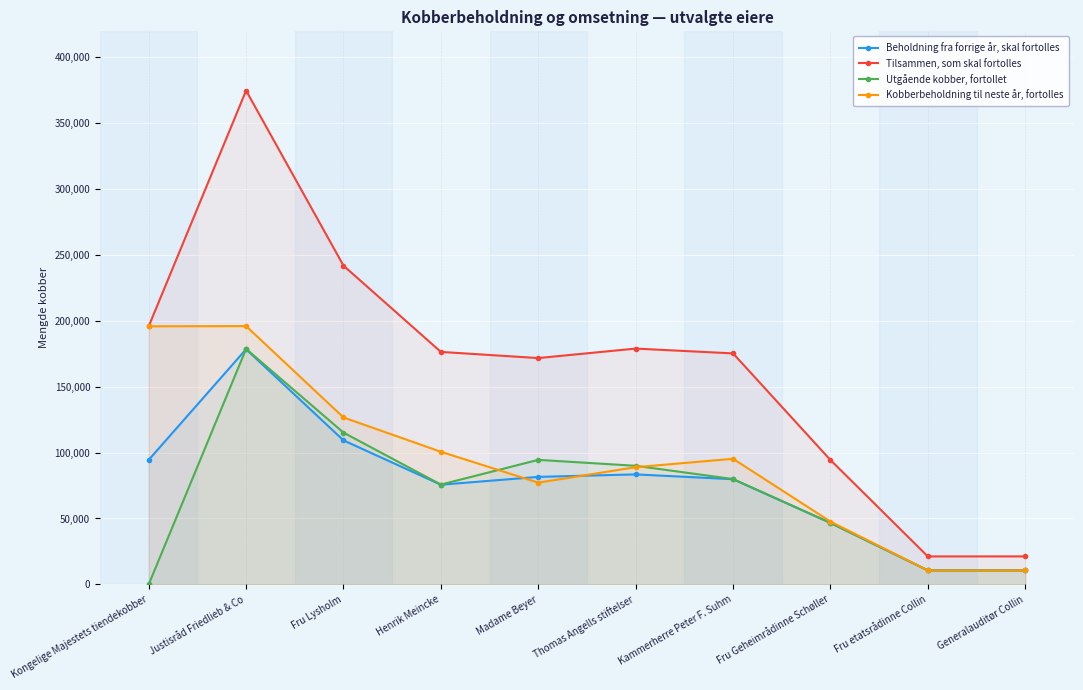

True or false: Tilsammen, som skal fortolles and Utgående kobber, fortollet cross at least once.

False